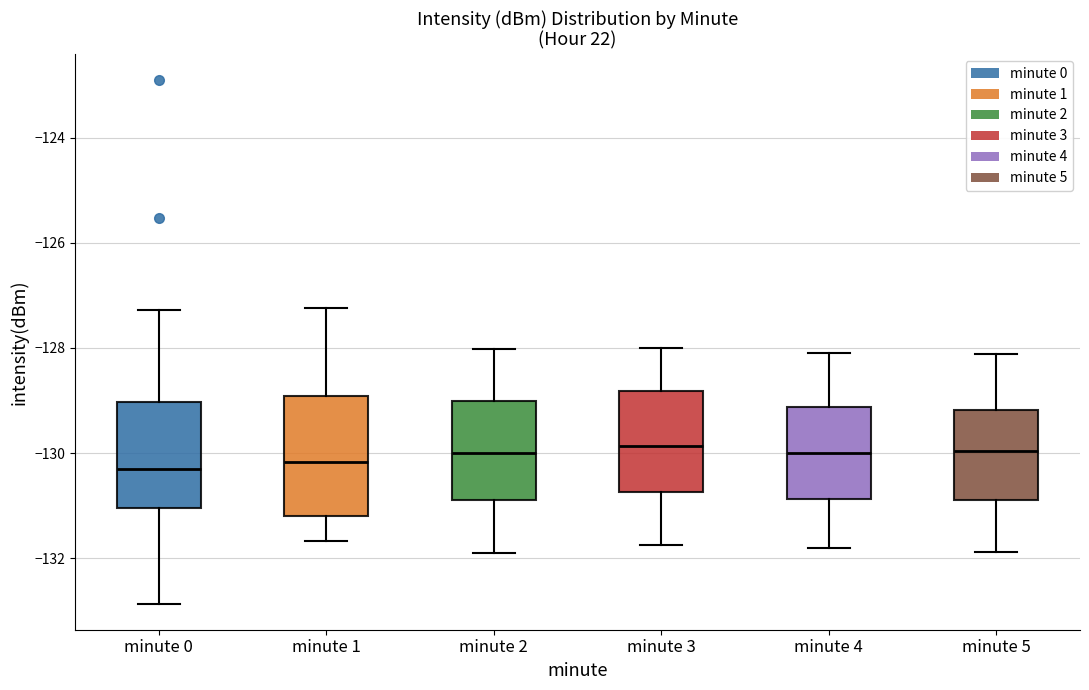

Where does the median line of the box for minute 5 sit on the y-axis? The values are not printed on the chart, so give them approximately, as read against the axis.

-130.0